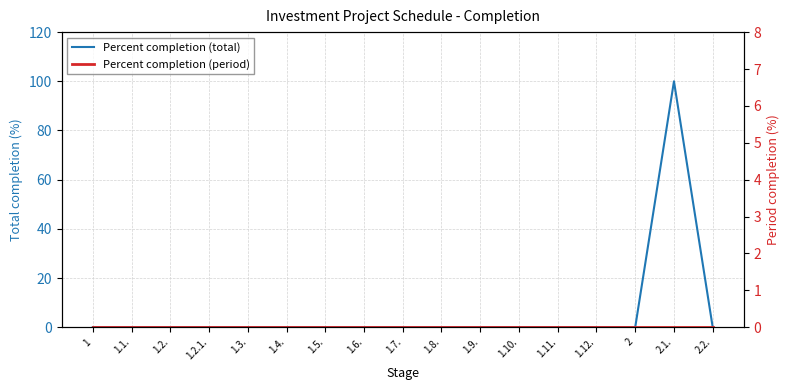

What is the label of the 15th point from the right?

1.2.